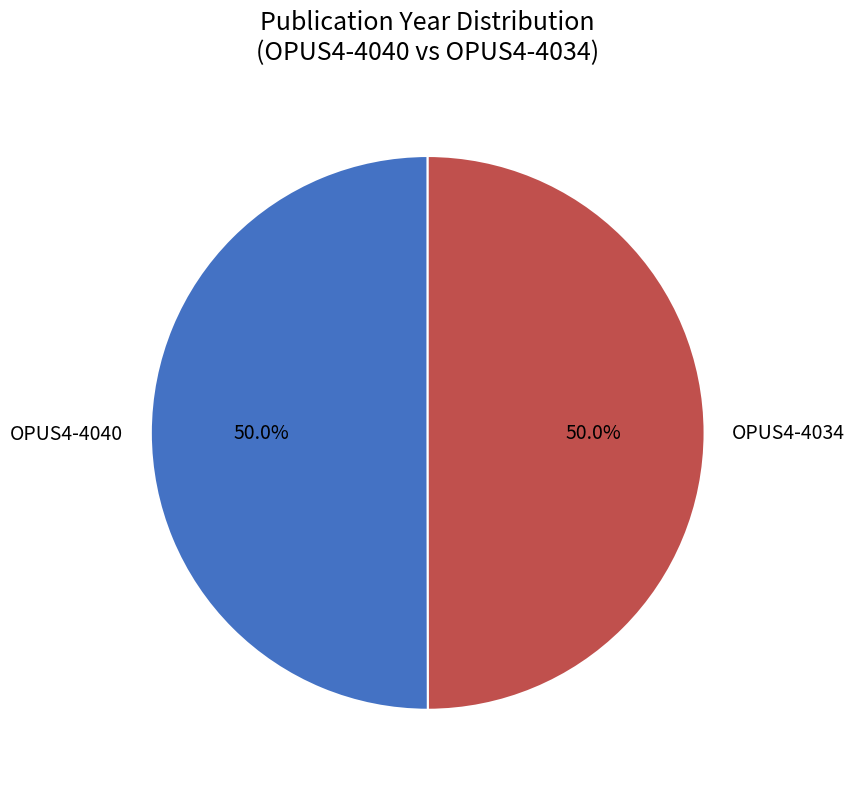

Is it true that OPUS4-4040 is 35% of the pie?

False